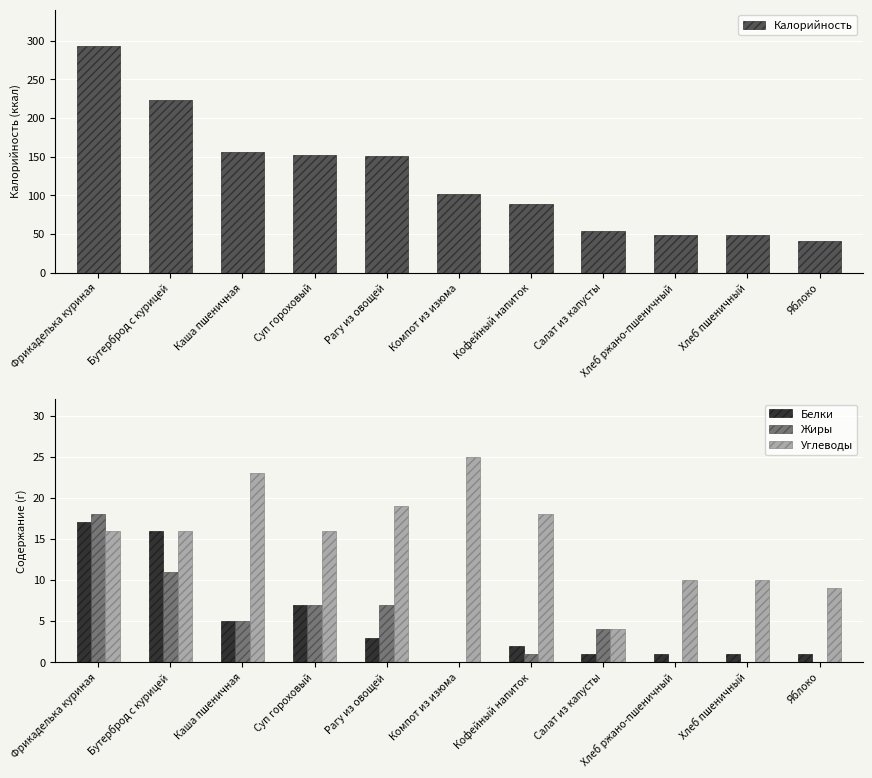

What is the value of the Калорийность bar at the 9th from the left?

48